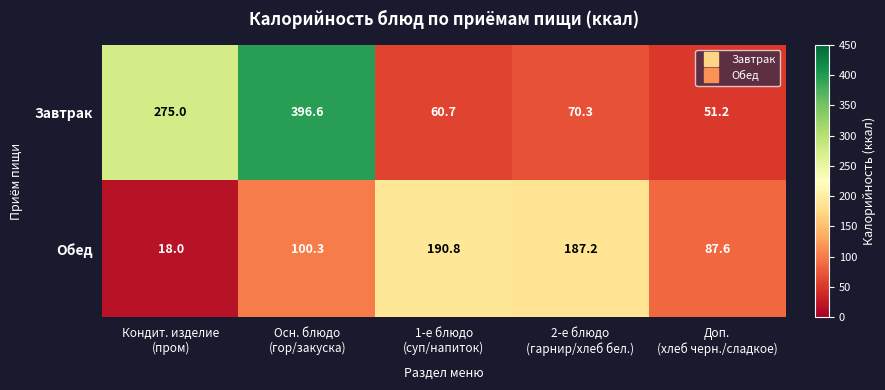

What is the average value of the Обед series?

116.8